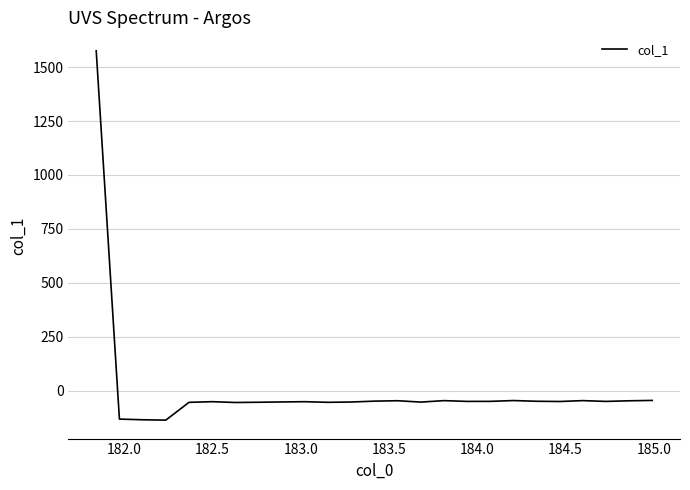

How many lines are shown in the chart?

1